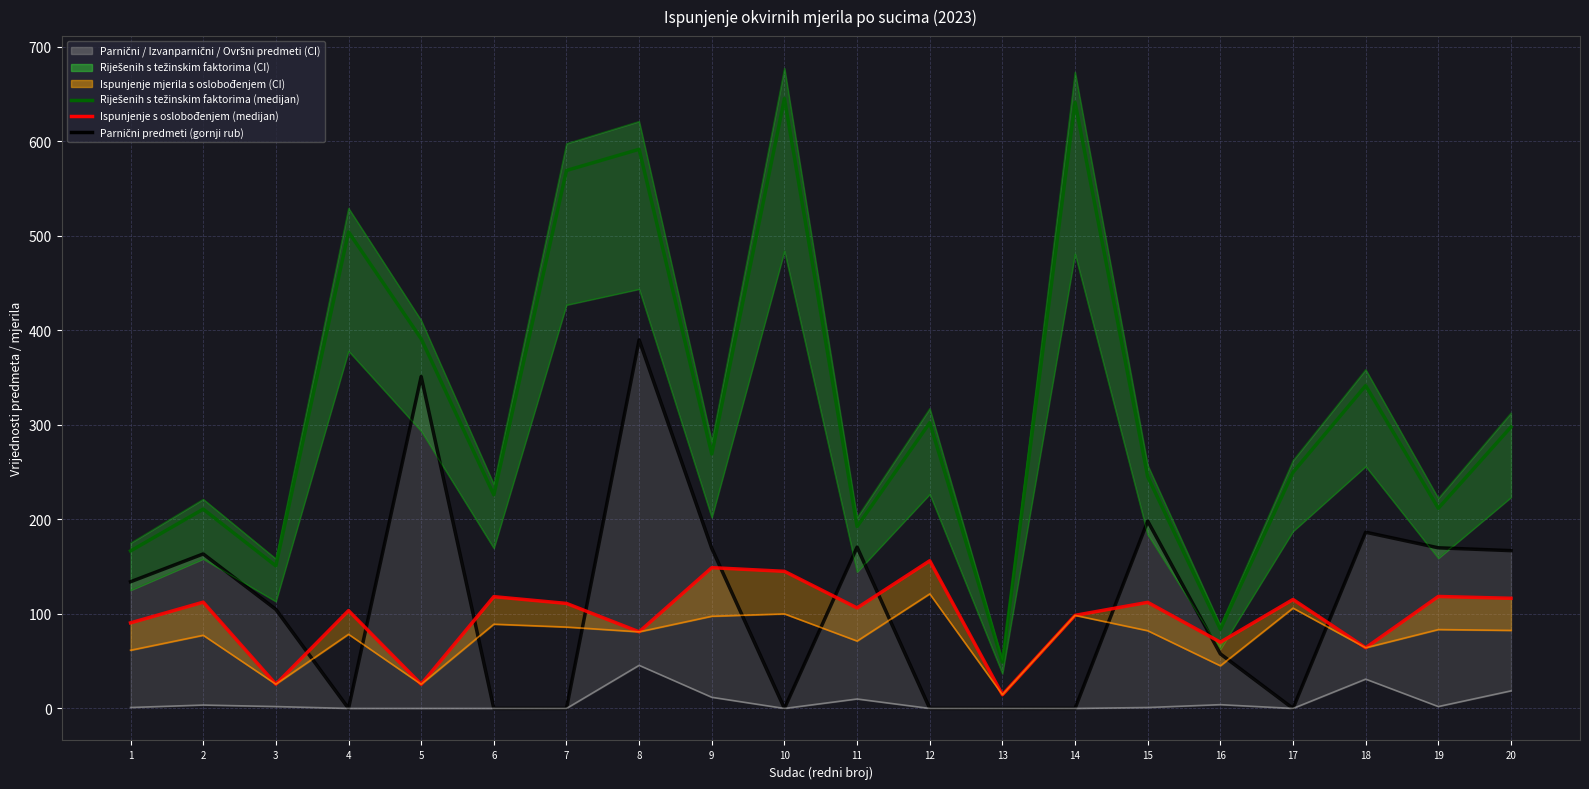

How many intersections are there between ISPUNJENJE S OSLOBOĐENJEM and IZVANPARNIČNI PREDMETI?

10